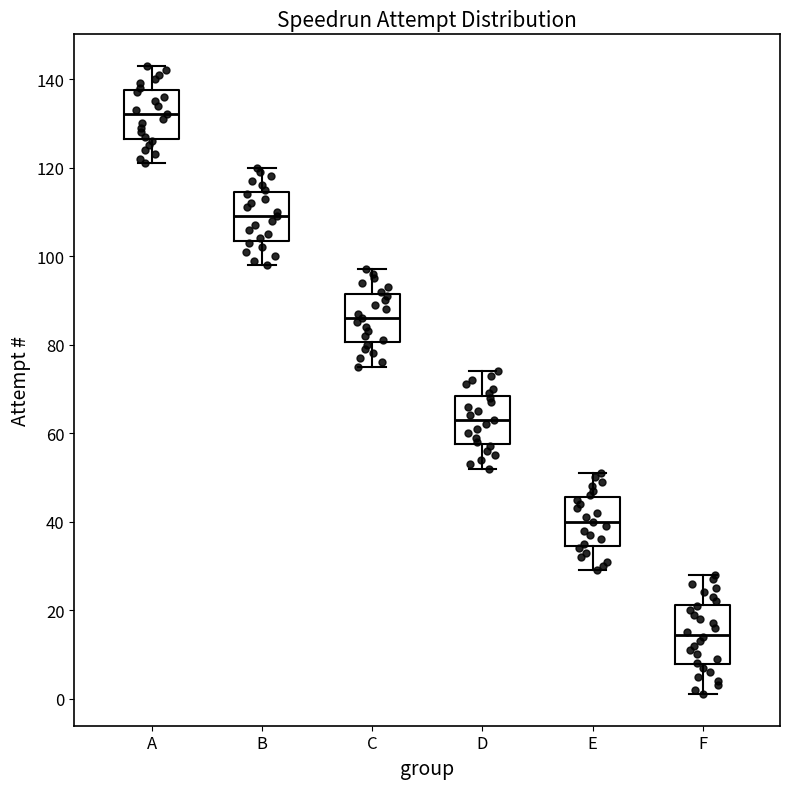

Where is the lower edge of the box for A on the y-axis? The values are not printed on the chart, so give them approximately, as read against the axis.

126